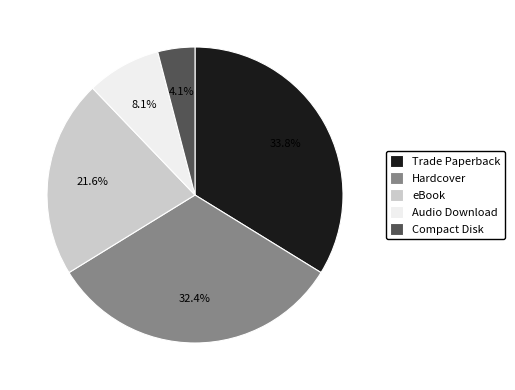

Is it true that eBook is 13% of the pie?

False